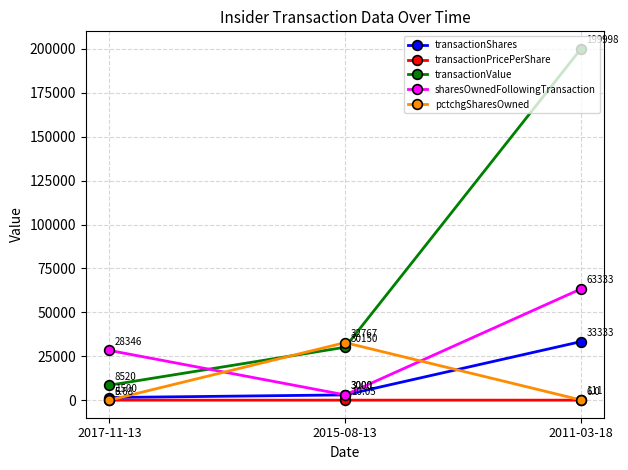

Where is transactionValue nearest to the value 104259?

2015-08-13